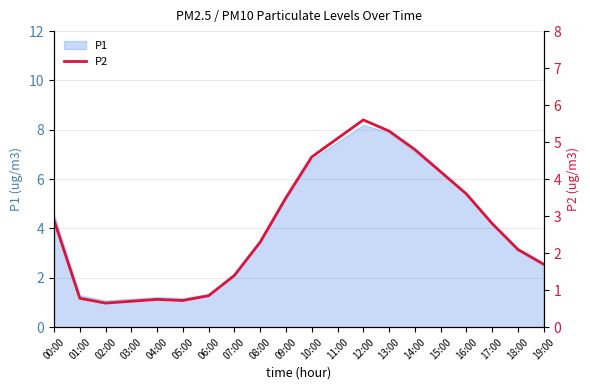

Reading left to right, extract all data points from this chart.

00:00=2.9	01:00=0.8	02:00=0.7	03:00=0.7	04:00=0.8	05:00=0.7	06:00=0.8	07:00=1.4	08:00=2.3	09:00=3.5	10:00=4.6	11:00=5.1	12:00=5.6	13:00=5.3	14:00=4.8	15:00=4.2	16:00=3.6	17:00=2.8	18:00=2.1	19:00=1.7